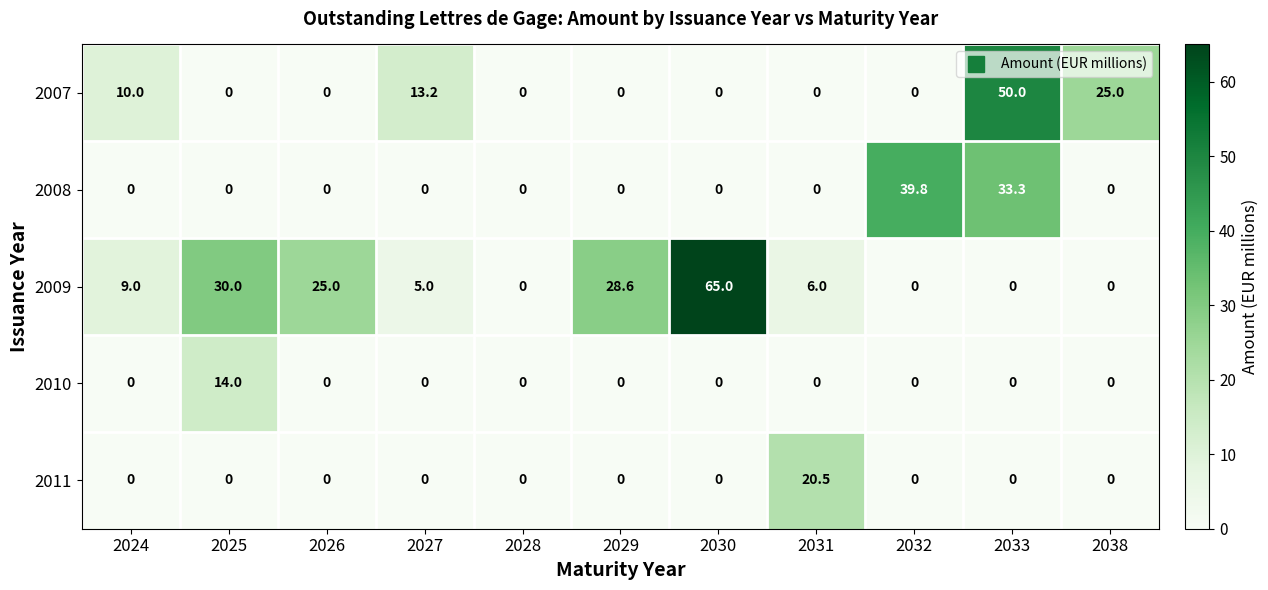

Which series has the largest total across all categories?

2009